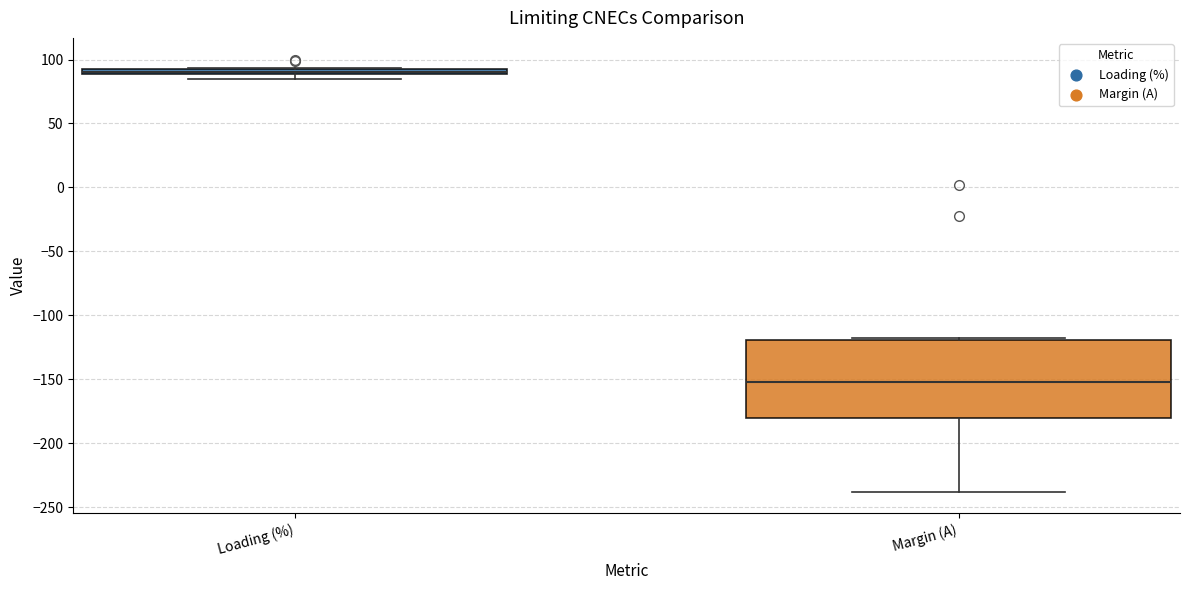

Which box is the tallest, from its lower edge to its upper edge?

Margin (A)